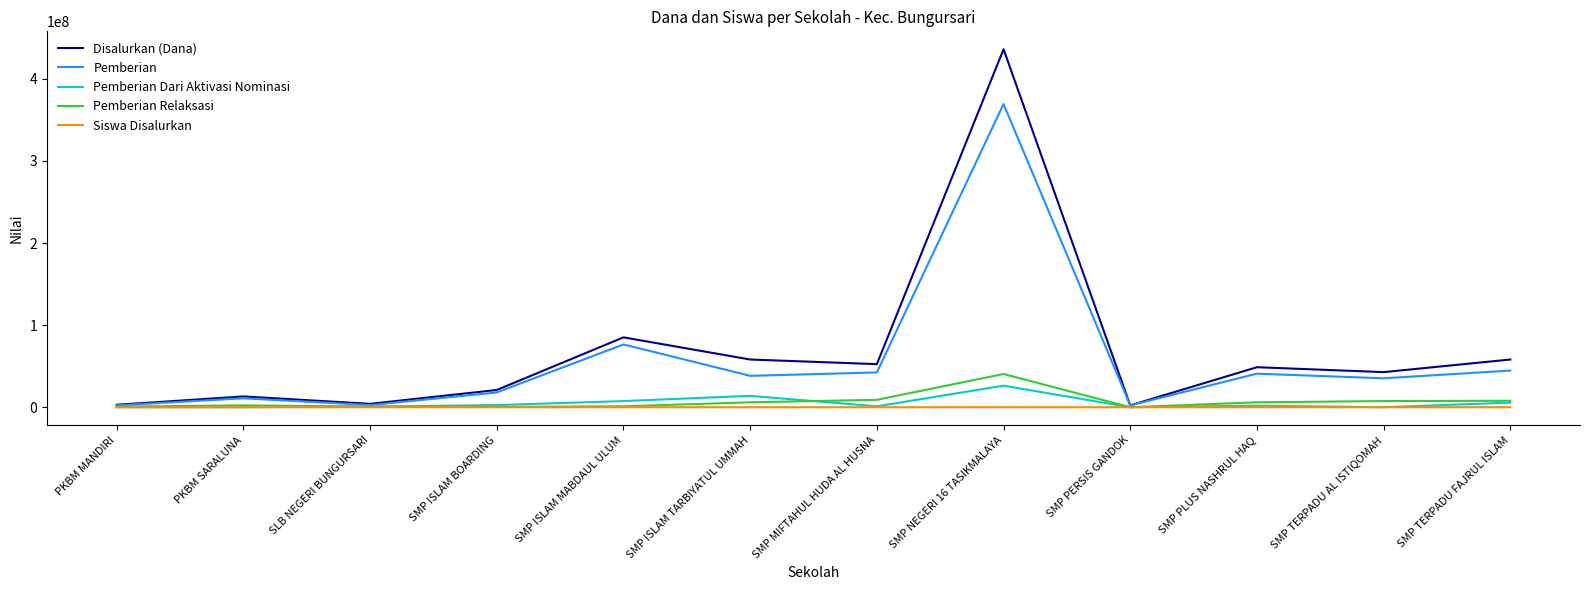

Does the chart display data point markers on the line(s)?

No